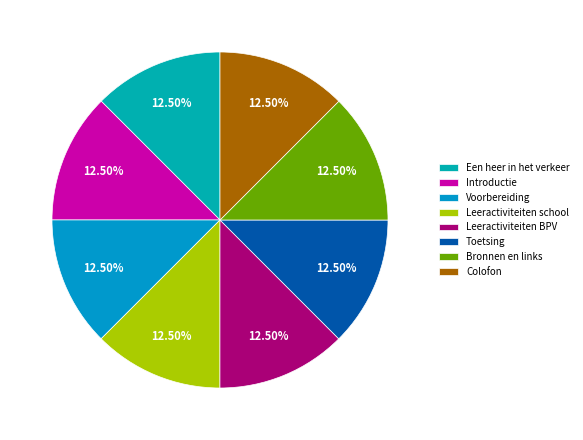

True or false: Colofon accounts for 27% of the total.

False